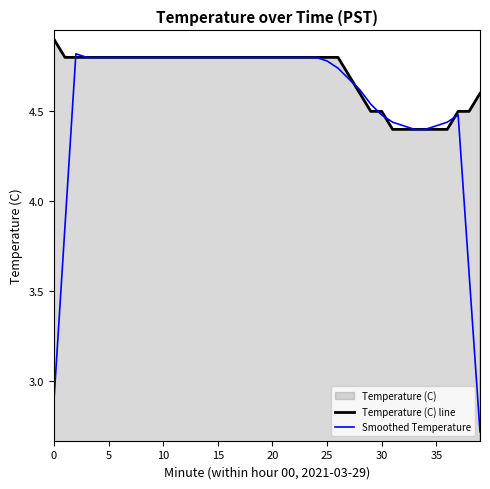

Rank the series by their average value, from highest to lowest.

Temperature (C) line, Smoothed Temperature